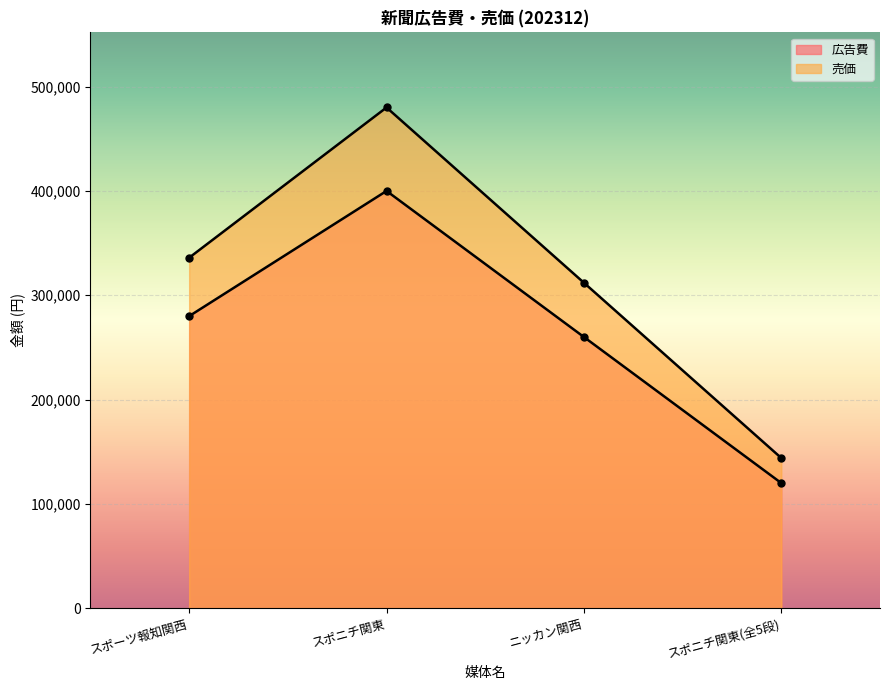

Which series has the largest total across all categories?

売価